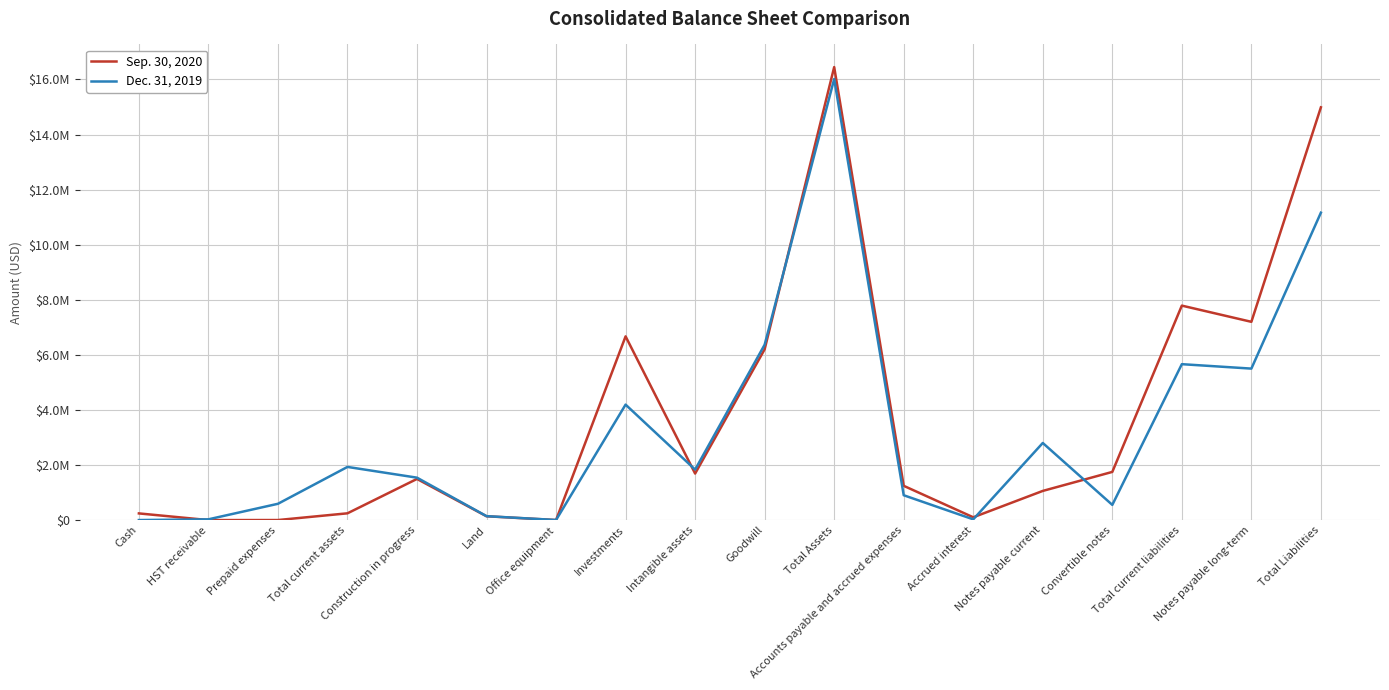

Which has a higher value, Total Assets or Total current liabilities?

Total Assets